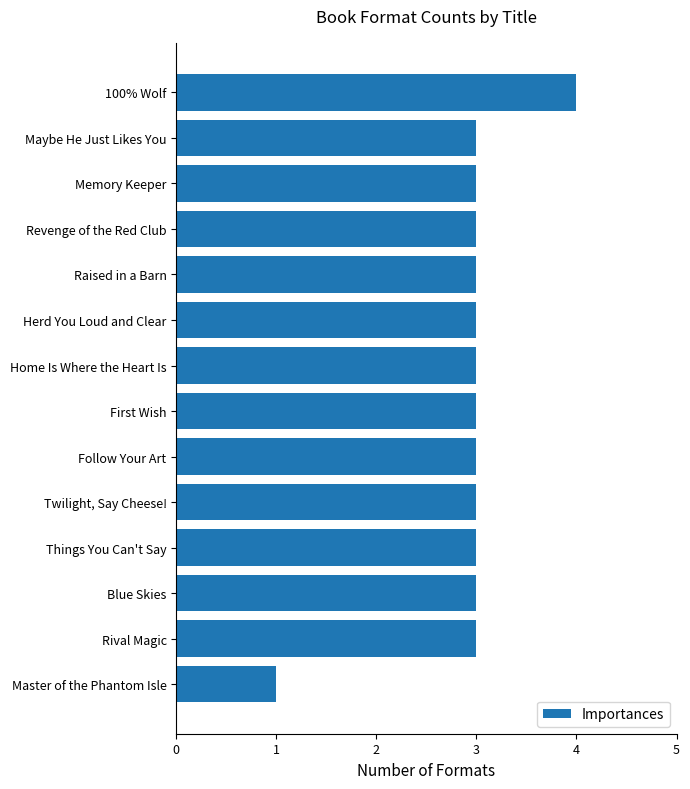

Is it true that the value at Herd You Loud and Clear is 3?

True